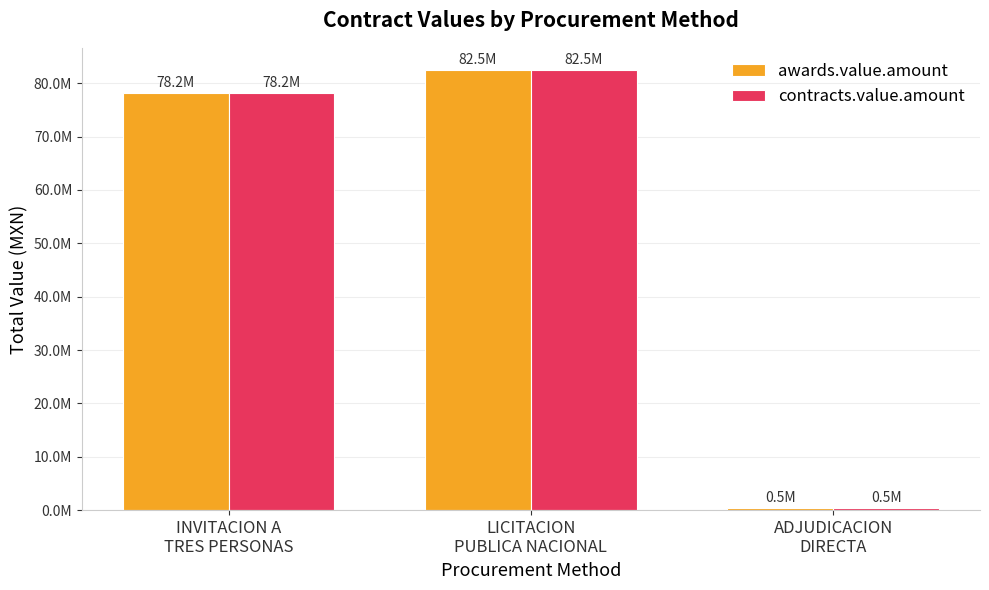

What is the smallest value displayed?

468704.4